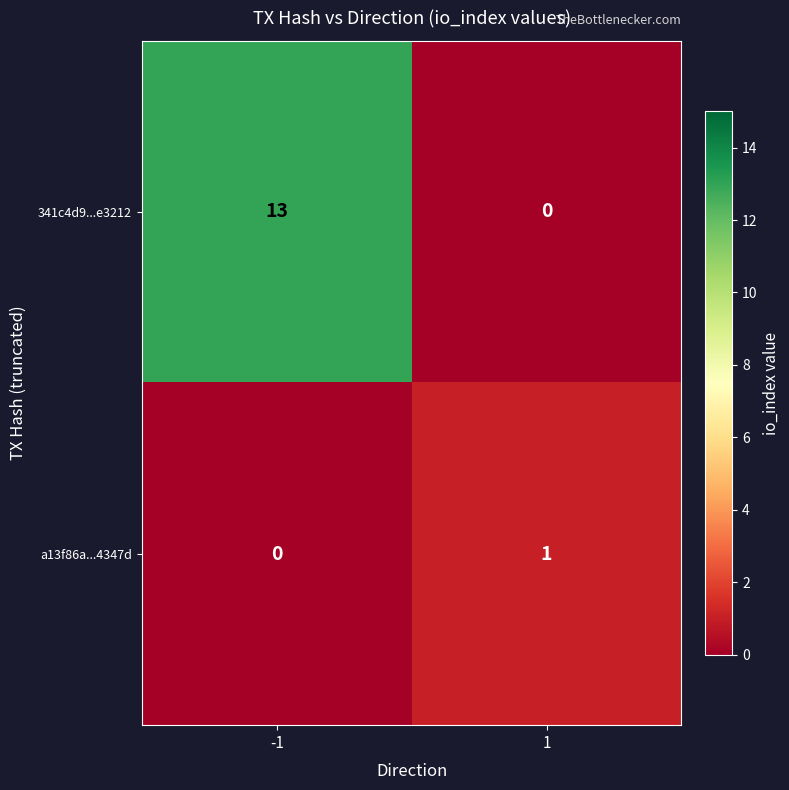

List the series in order of their overall mean, lowest first.

a13f86a...4347d, 341c4d9...e3212